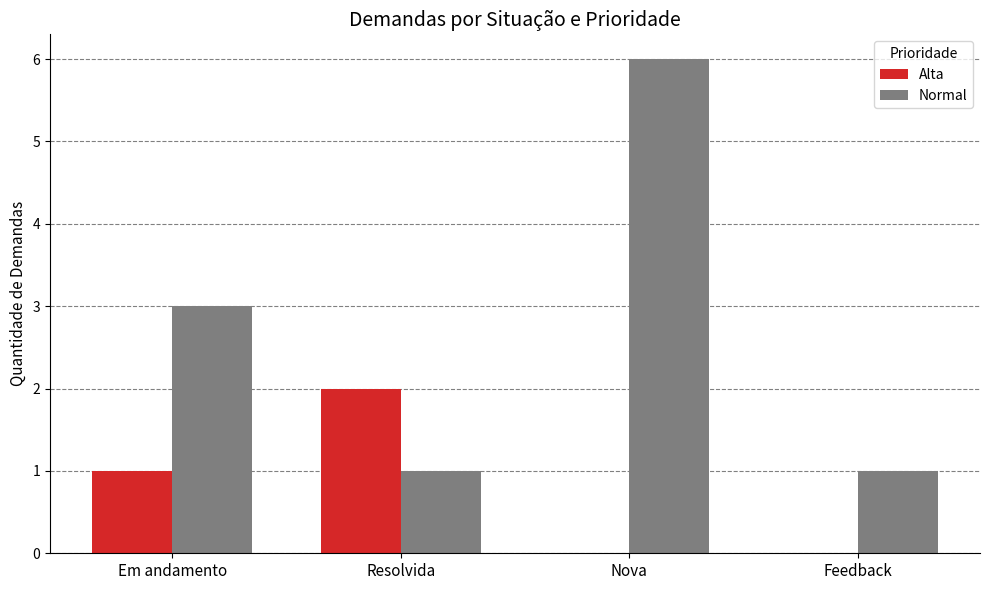

At which label does Alta reach its peak?

Resolvida